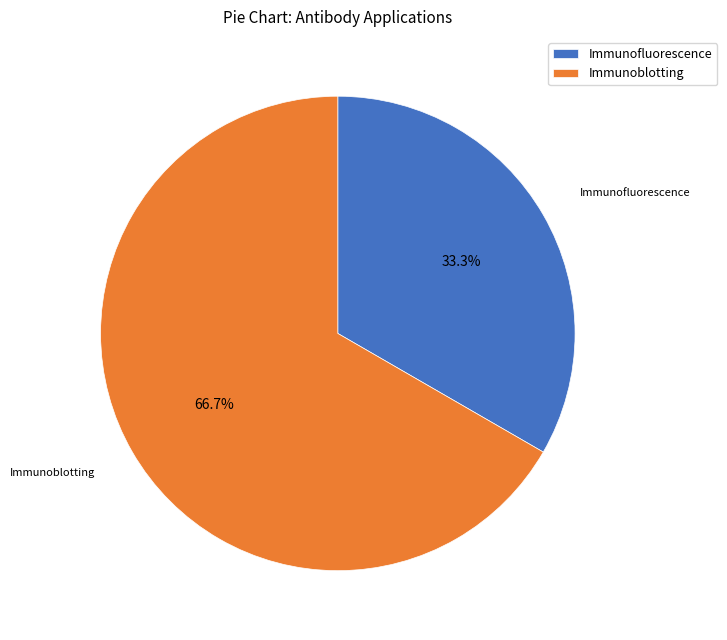

To the nearest percent, what is the combined percentage of Immunofluorescence and Immunoblotting?

100%